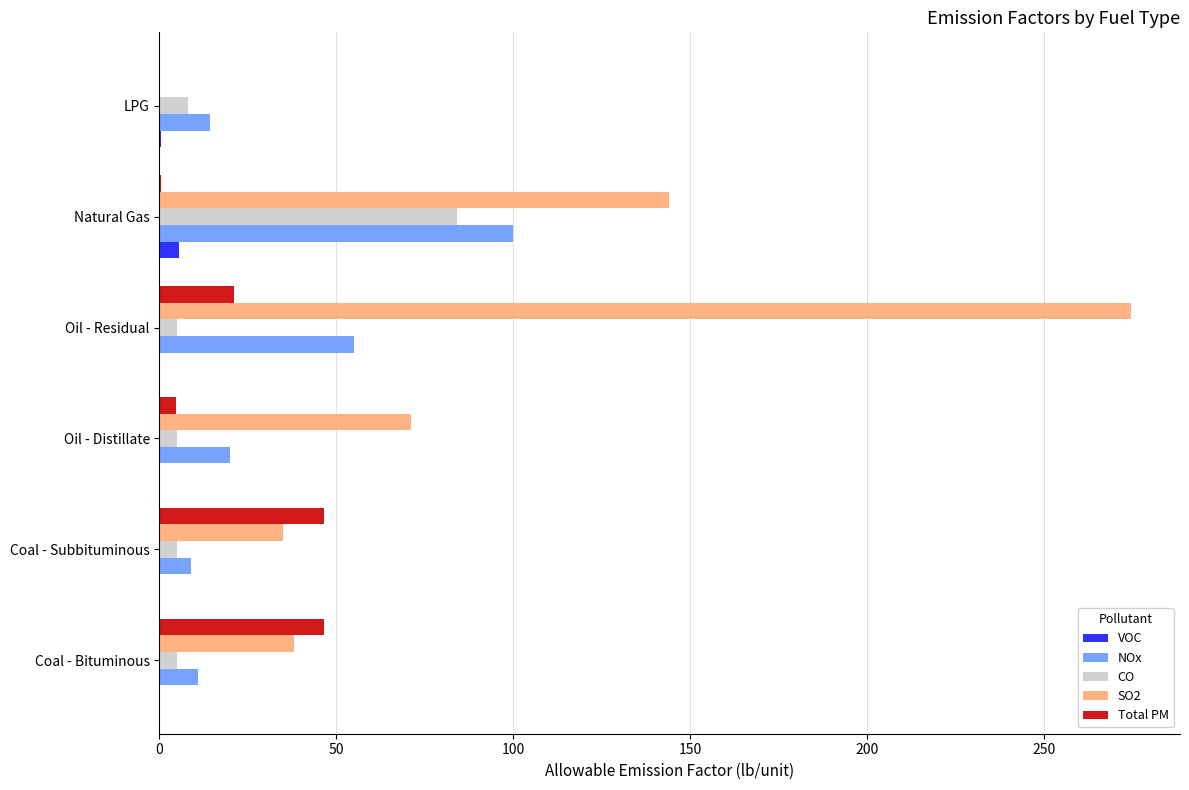

Which category has the highest value across all series?

Oil - Residual